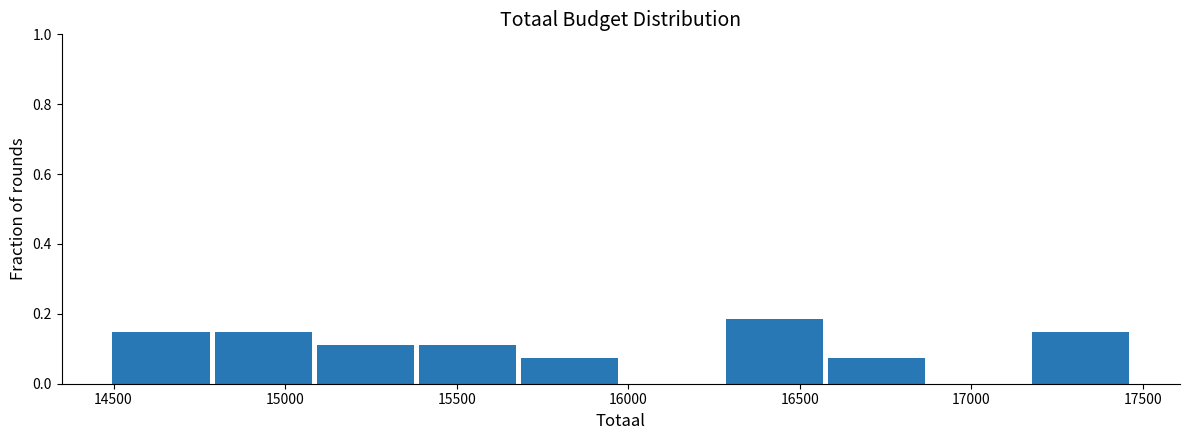

Reading left to right, list every bar in this chart as the range it spans on the x-axis followed by its height. Neither the bar edges nor the heights are printed on the chart, so give them approximately, as read against the axes.

14500 to 14800: 0.14
14800 to 15100: 0.14
15100 to 15400: 0.12
15400 to 15700: 0.12
15700 to 16000: 0.08
16000 to 16300: 0
16300 to 16600: 0.18
16600 to 16900: 0.08
16900 to 17200: 0
17200 to 17500: 0.14